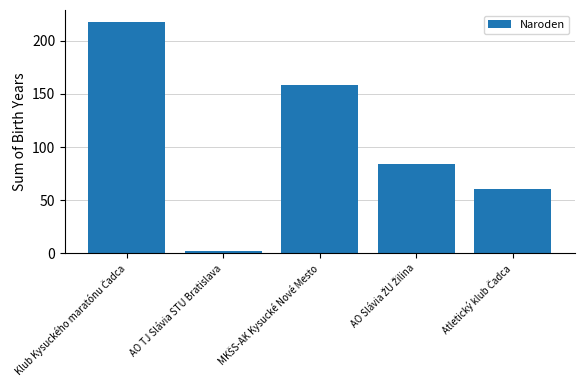

Reading left to right, what are all the values shown in this chart?

218	2	158	84	61